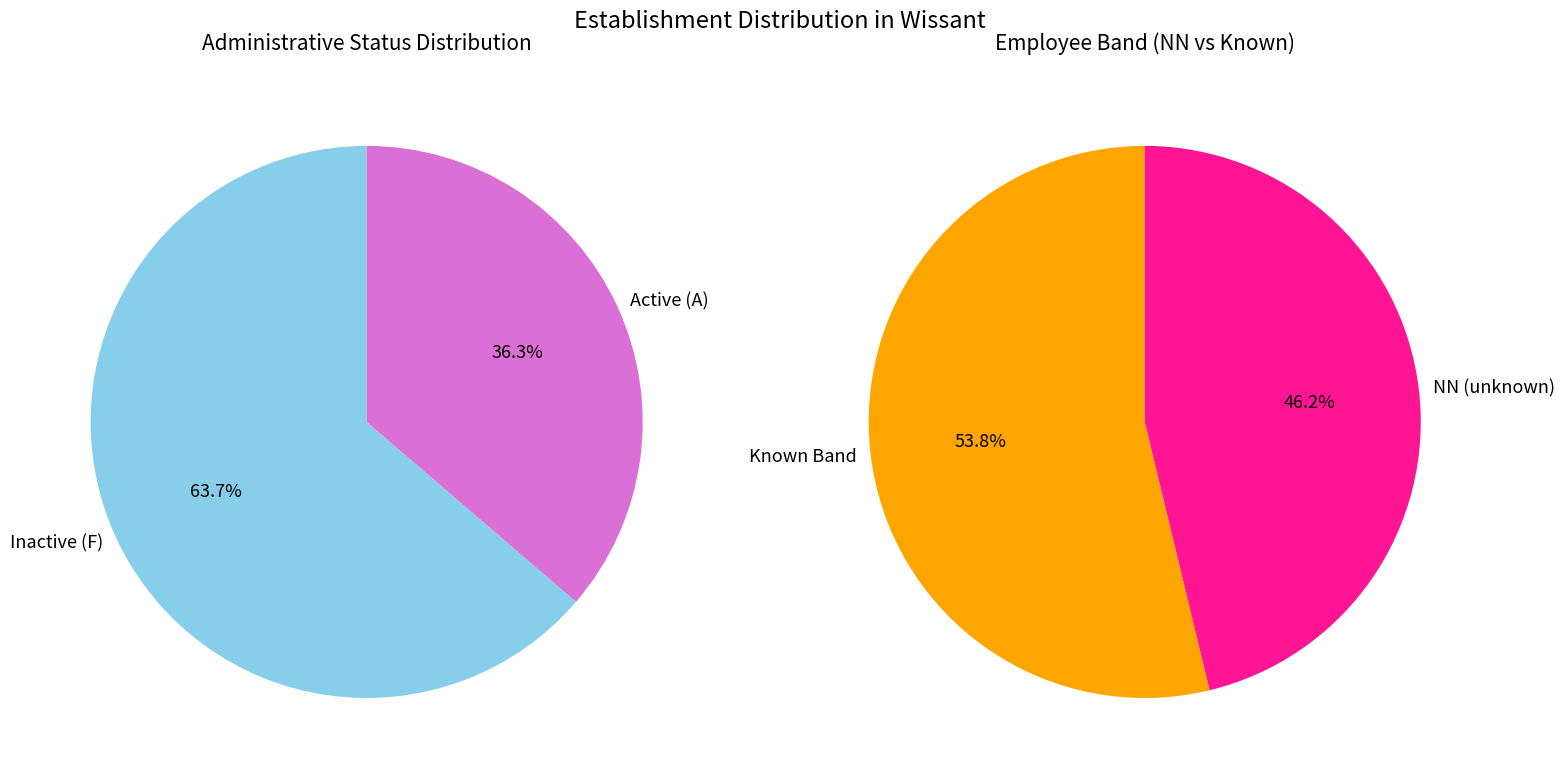

Combined, do 12 and 11 account for over 50%?

No